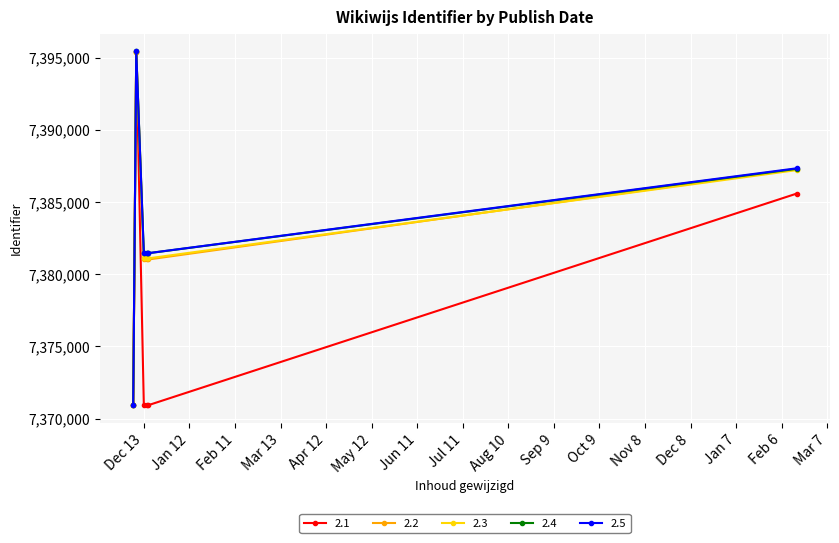

What is the average value of the 2.1 series?

7377456